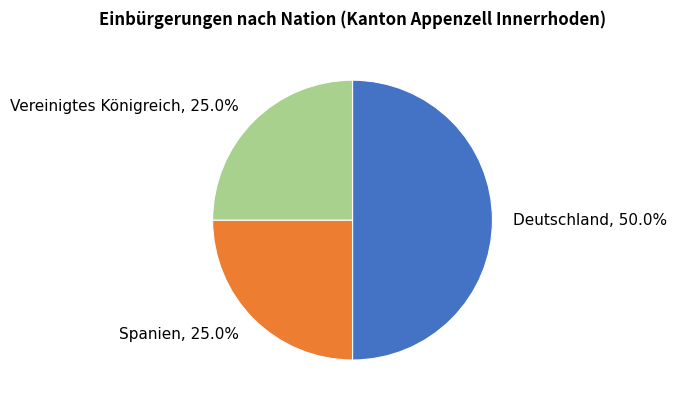

Combined, what portion of the pie is Deutschland and Vereinigtes Königreich?

75.0%